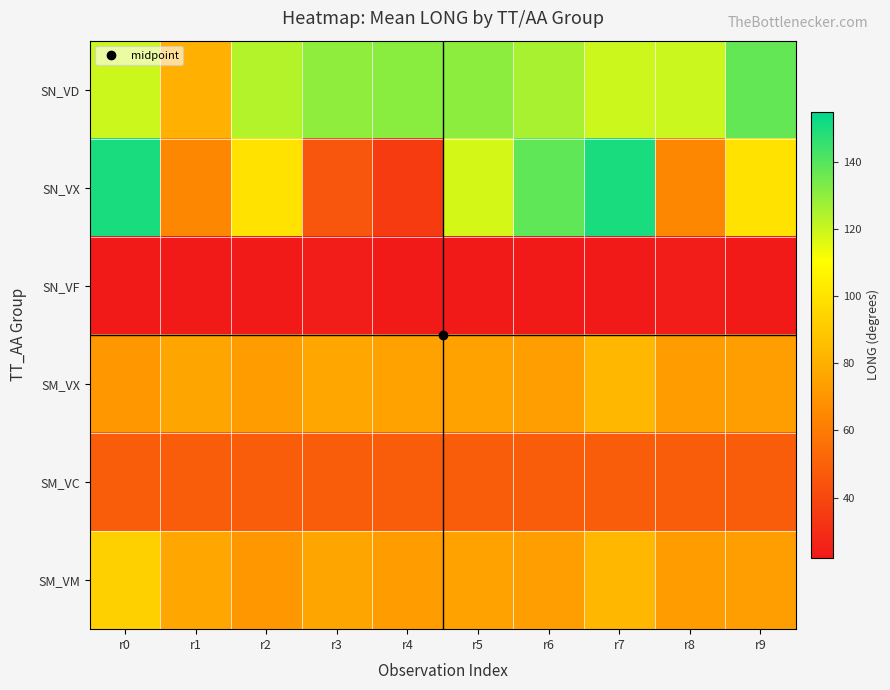

What is the total value across all series at r6?

481.6